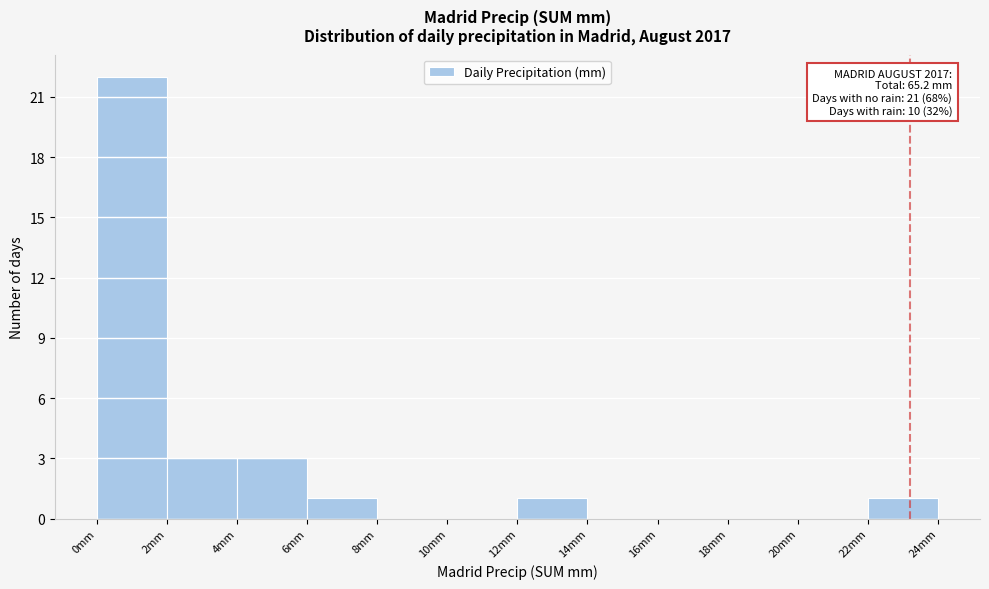

Which range on the x-axis has the tallest bar?

0 to 2